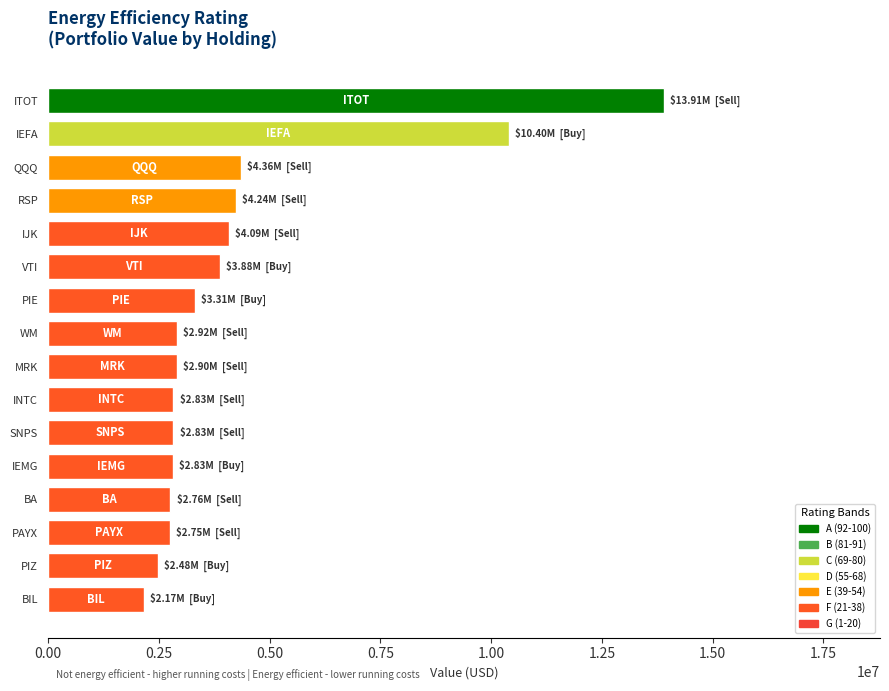

Between RSP and PIZ, which is larger?

RSP